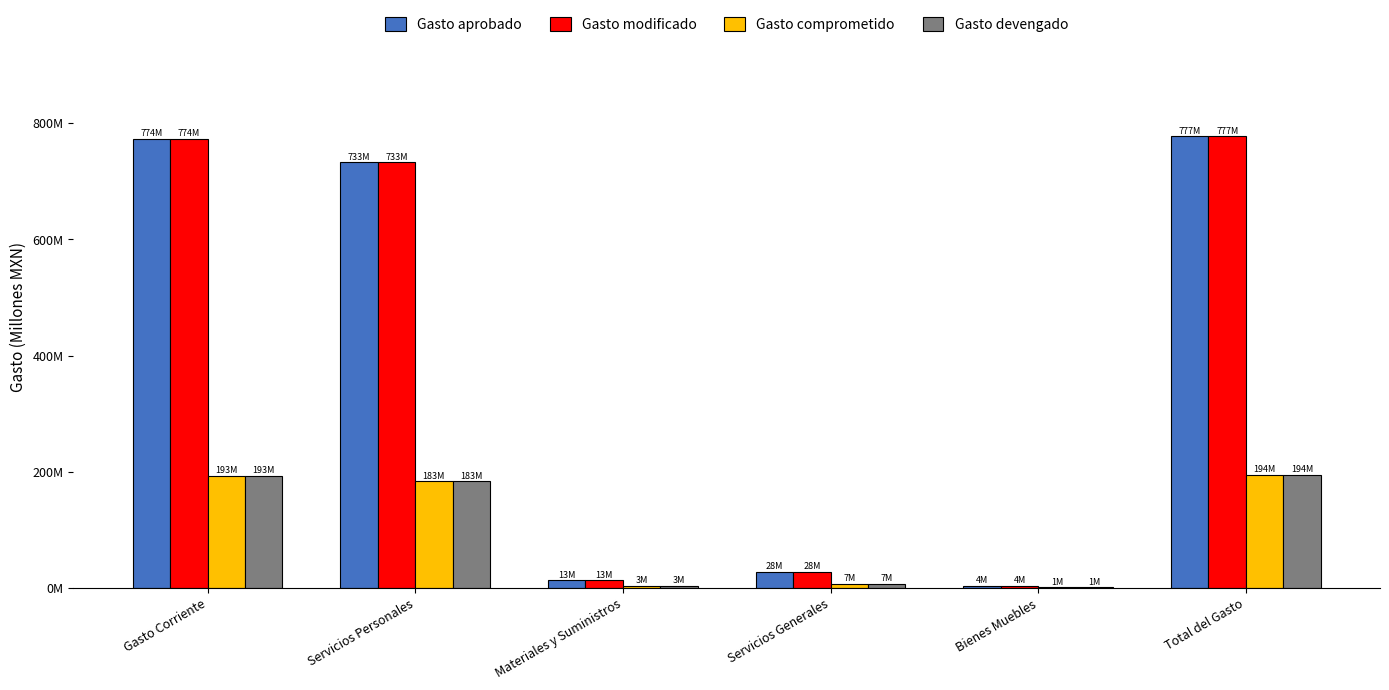

What are all the series names shown in the legend?

Gasto aprobado, Gasto modificado, Gasto comprometido, Gasto devengado